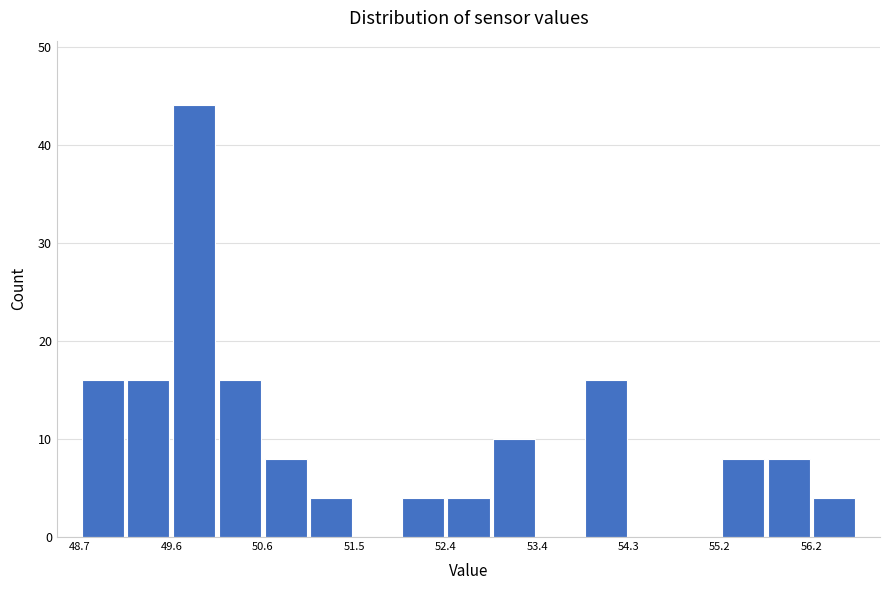

Reading left to right, list every bar in this chart as the range it spans on the x-axis followed by its height. Neither the bar edges nor the heights are printed on the chart, so give them approximately, as read against the axes.

48.7 to 49.2: 16
49.2 to 49.6: 16
49.6 to 50.1: 44
50.1 to 50.6: 16
50.6 to 51.0: 8
51.0 to 51.5: 4
51.5 to 52.0: 0
52.0 to 52.4: 4
52.4 to 52.9: 4
52.9 to 53.4: 10
53.4 to 53.8: 0
53.8 to 54.3: 16
54.3 to 54.8: 0
54.8 to 55.2: 0
55.2 to 55.7: 8
55.7 to 56.2: 8
56.2 to 56.6: 4